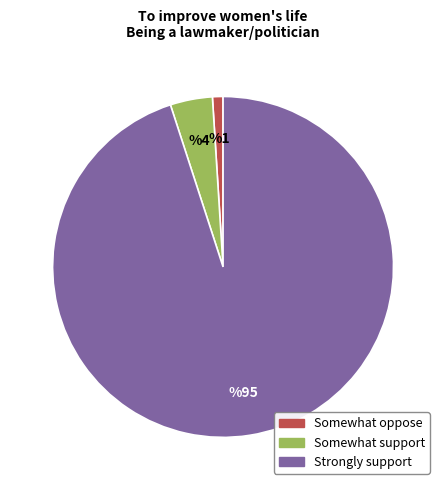

How many segments does this pie chart have?

3